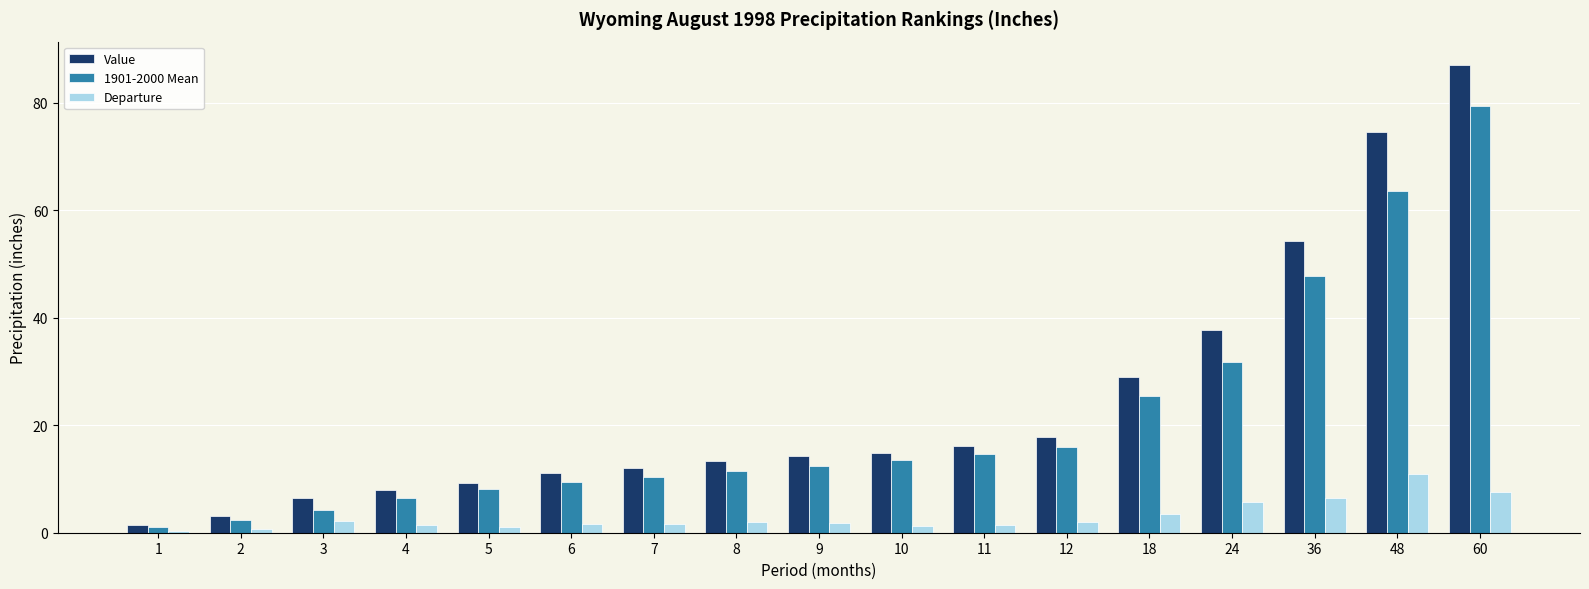

What is the spread (max minus min) of values at 6?

9.4